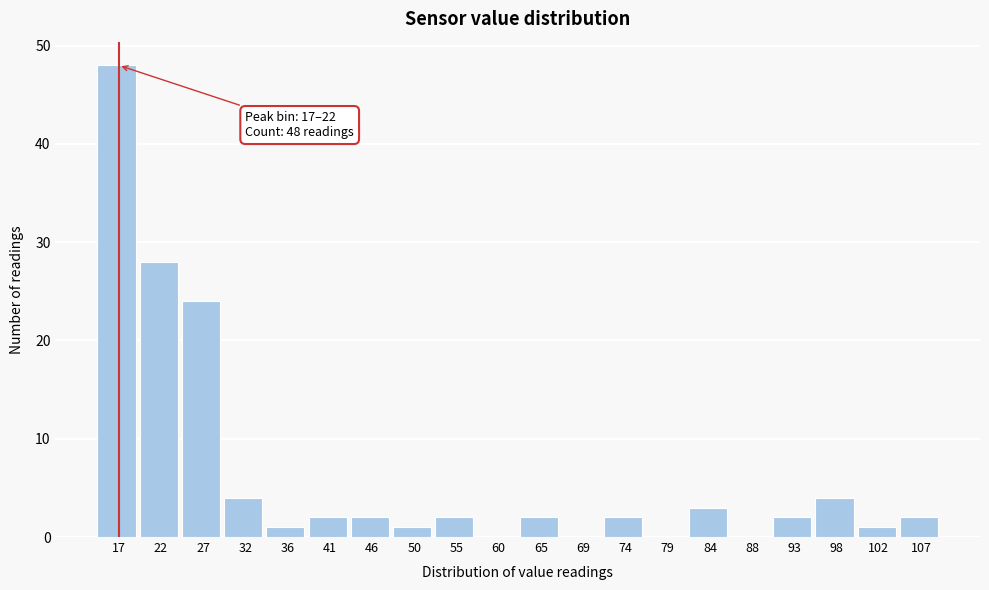

Reading left to right, what are all the values shown in this chart?

17=48	22=28	27=24	32=4	36=1	41=2	46=2	50=1	55=2	60=0	65=2	69=0	74=2	79=0	84=3	88=0	93=2	98=4	102=1	107=2